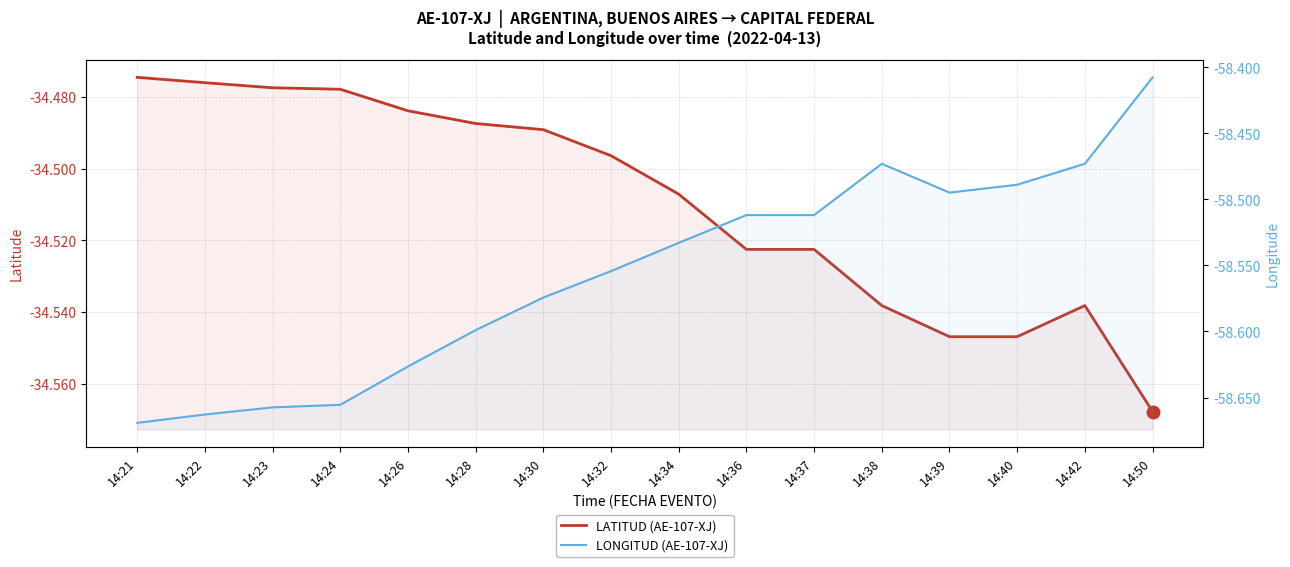

What is the approximate value of LATITUD (AE-107-XJ) at 14:50?

-34.6